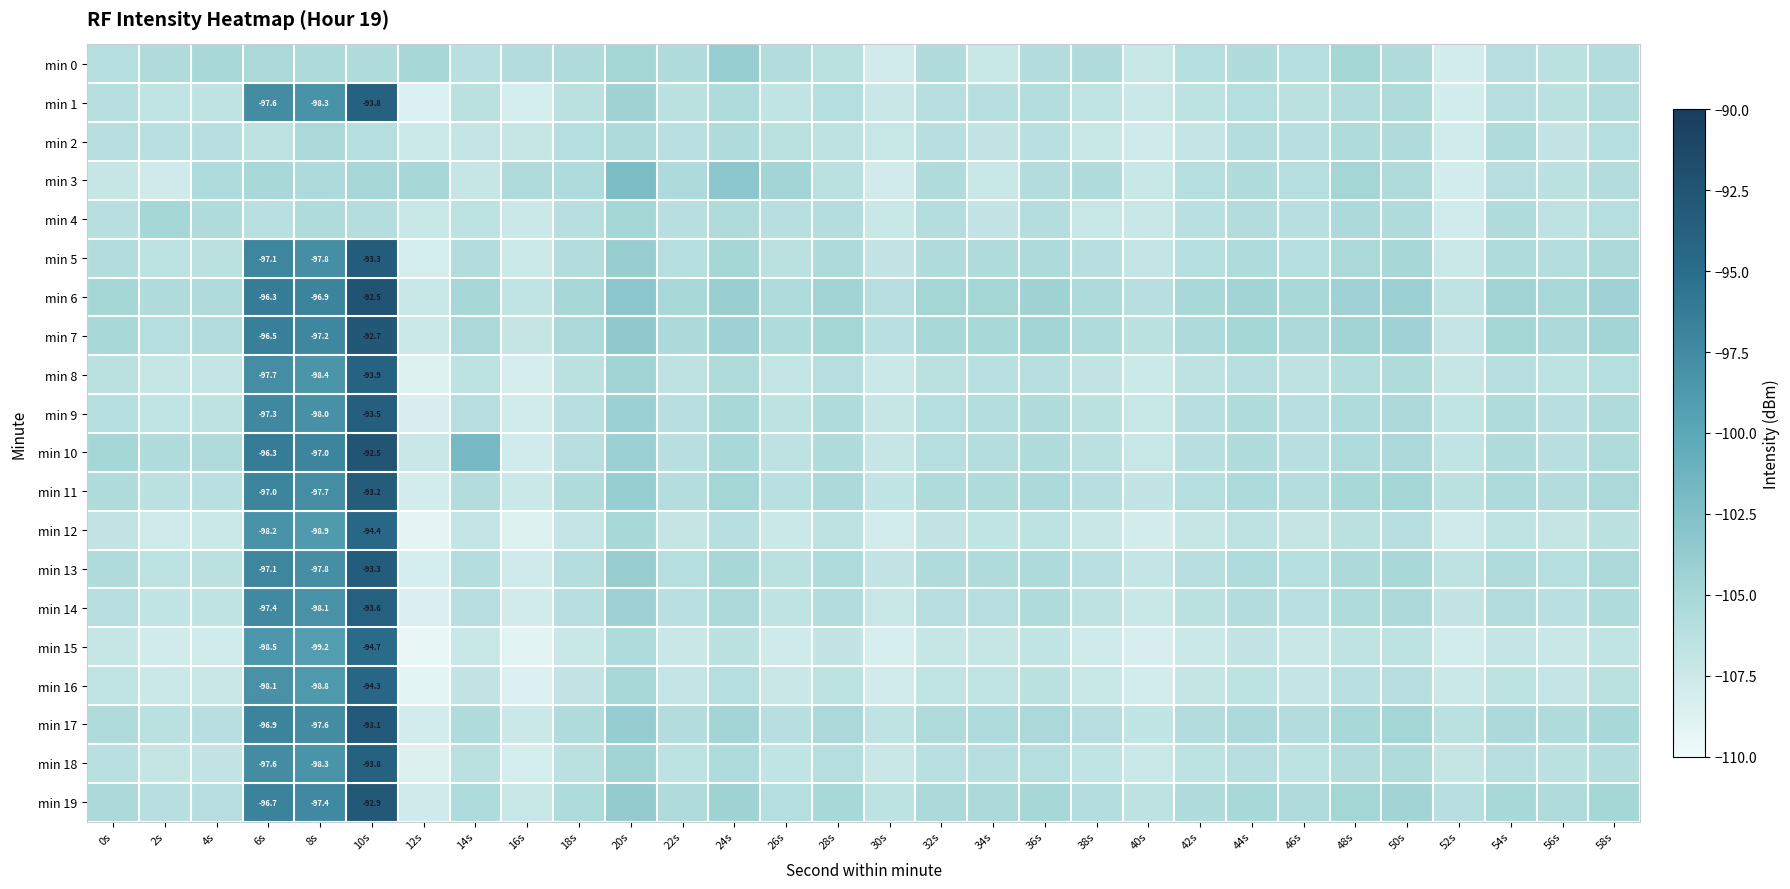

Which series has the largest total across all categories?

min 6